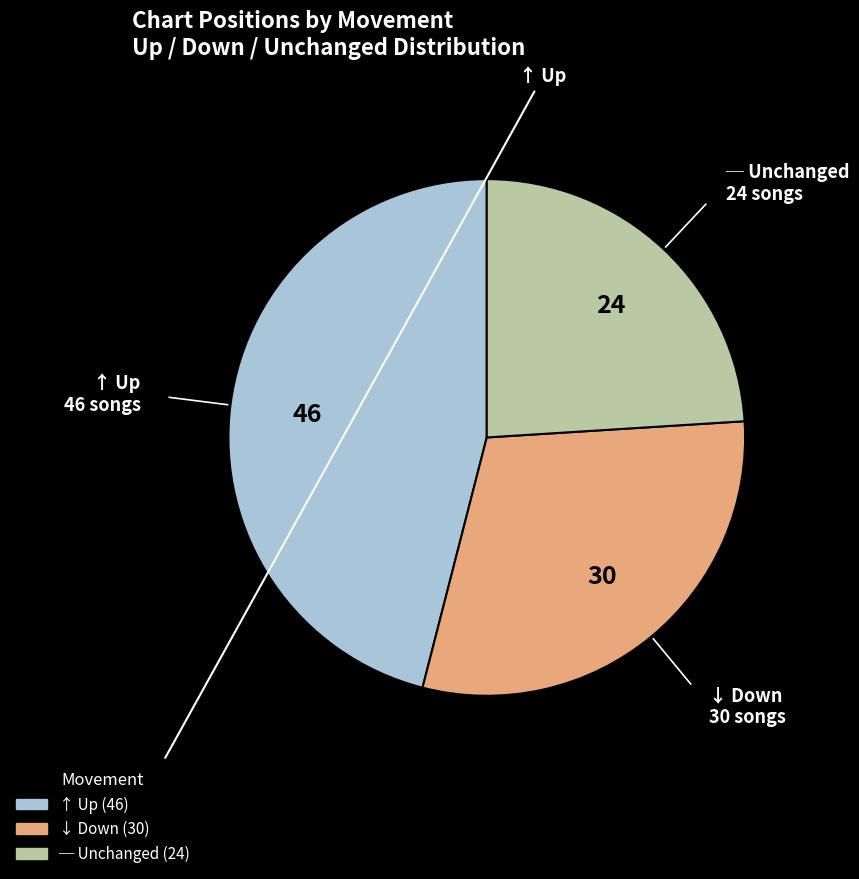

Is there any slice that represents more than half of the pie?

No